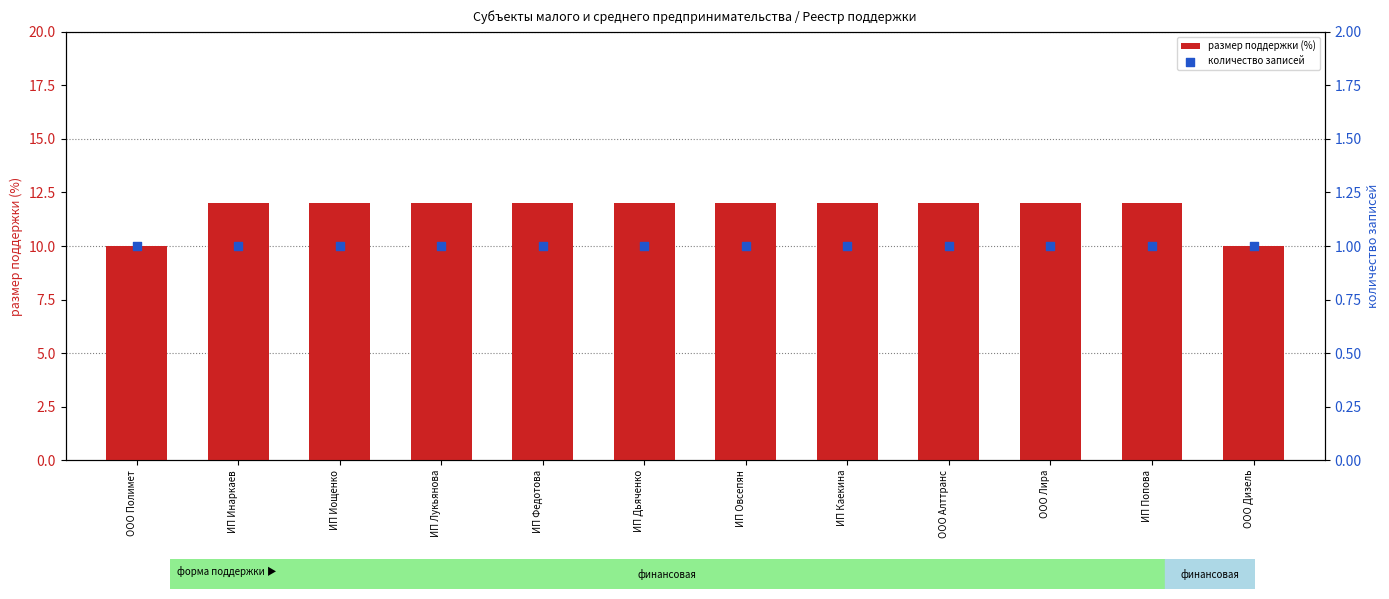

Which series has the largest Y range (max minus min)?

размер поддержки (%)